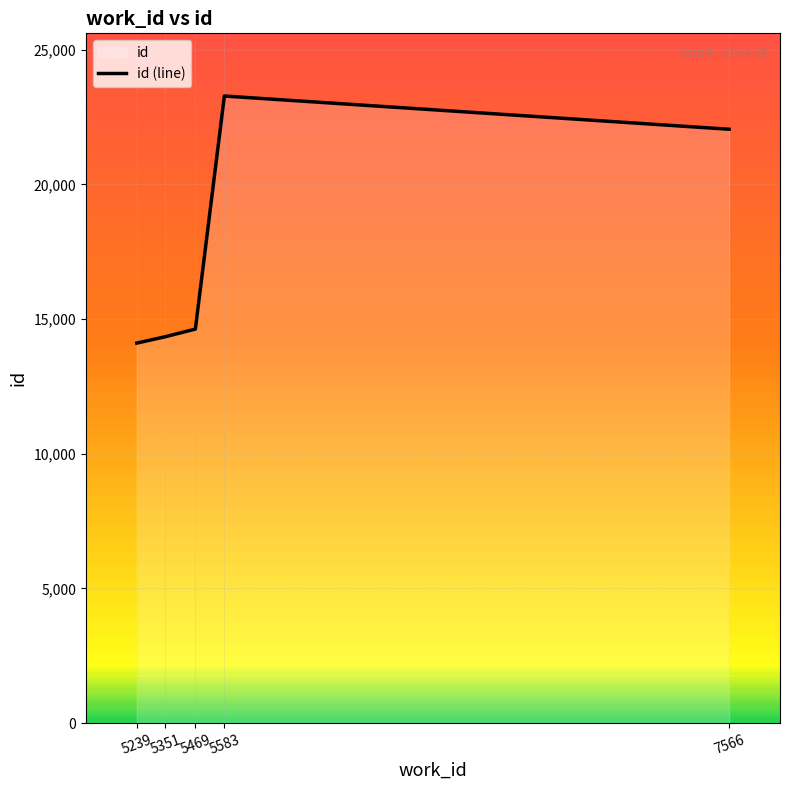

Reading left to right, extract all data points from this chart.

5239=14105	5351=14341	5469=14625	5583=23277	7566=22044